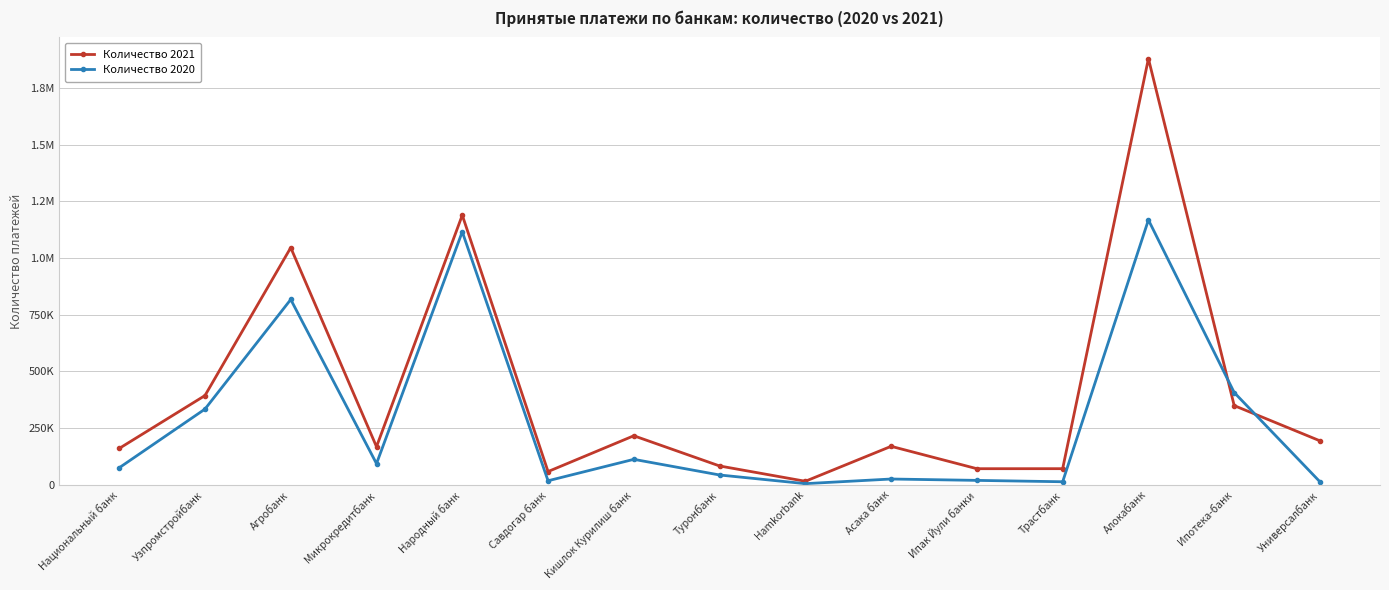

What are all the series names shown in the legend?

Количество 2021, Количество 2020